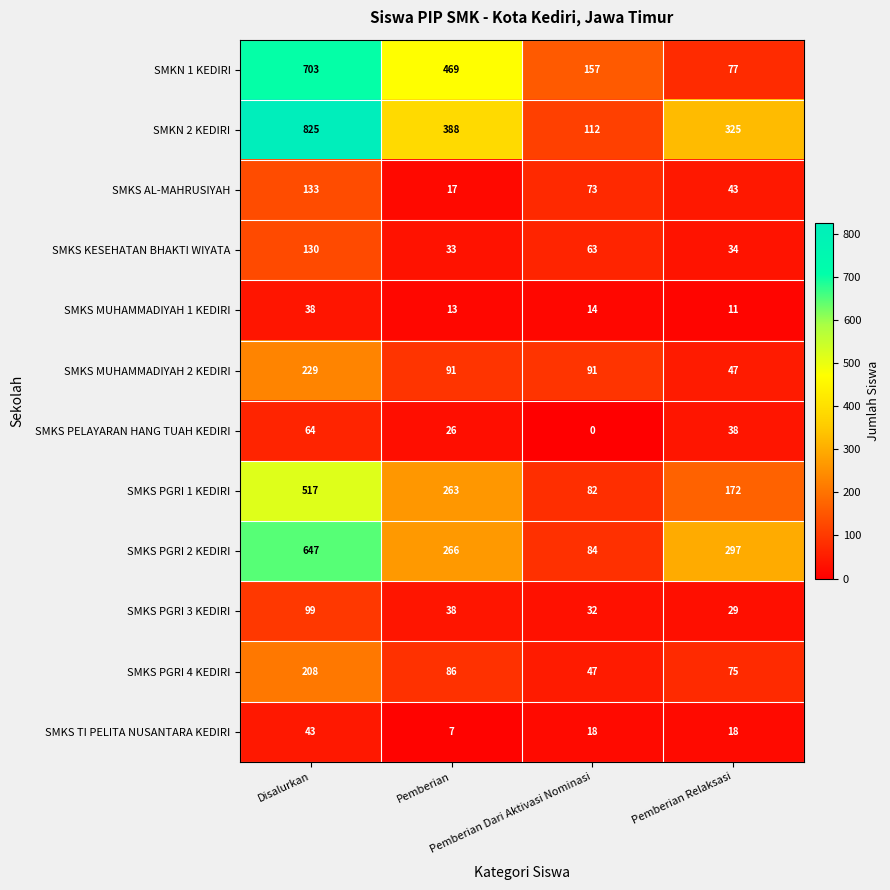

What is the maximum value shown in the chart?

825